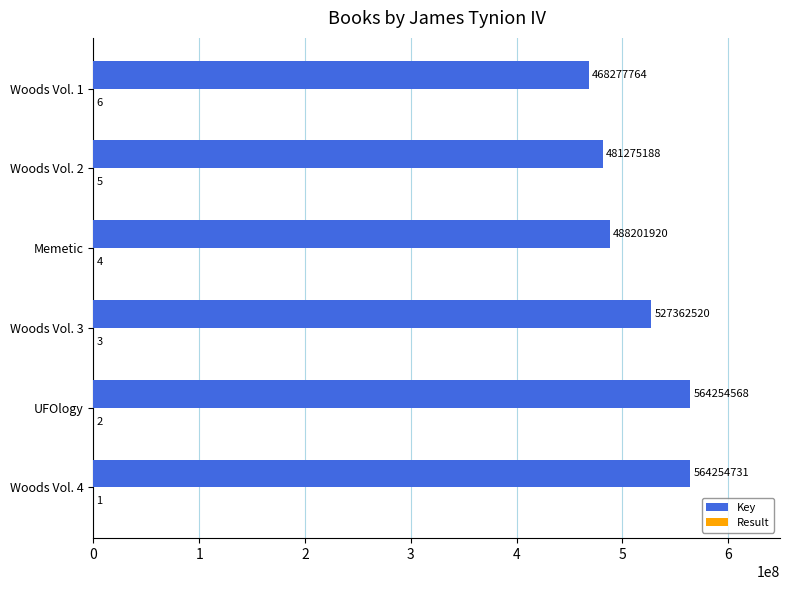

Which series changed the most between Woods Vol. 4 and Woods Vol. 3?

Key